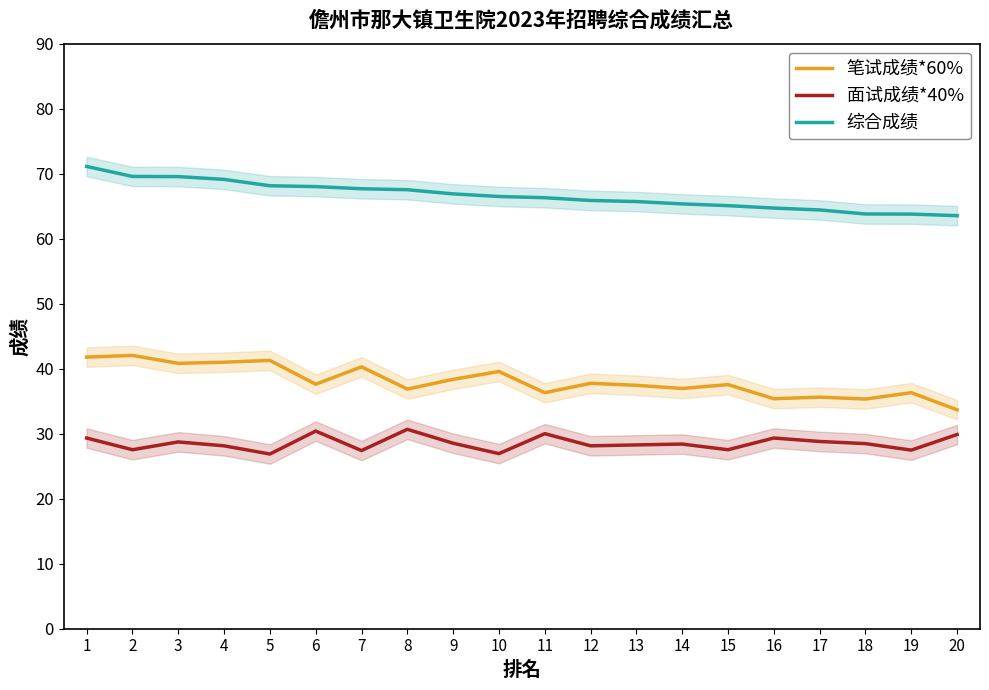

Is this an area chart (filled region under the line)?

No